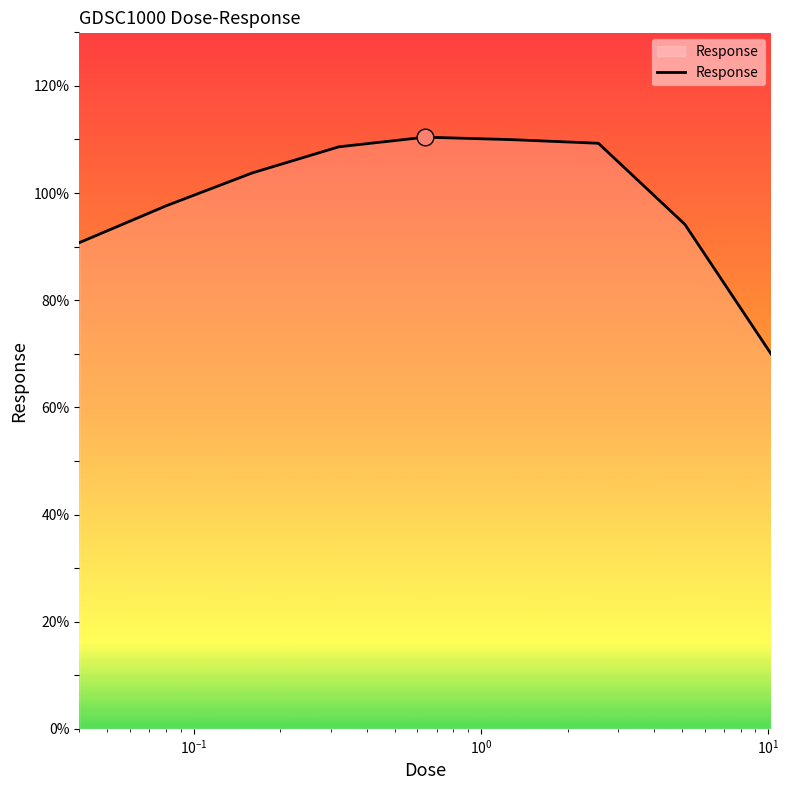

What is the difference between the maximum and minimum values?

40.6